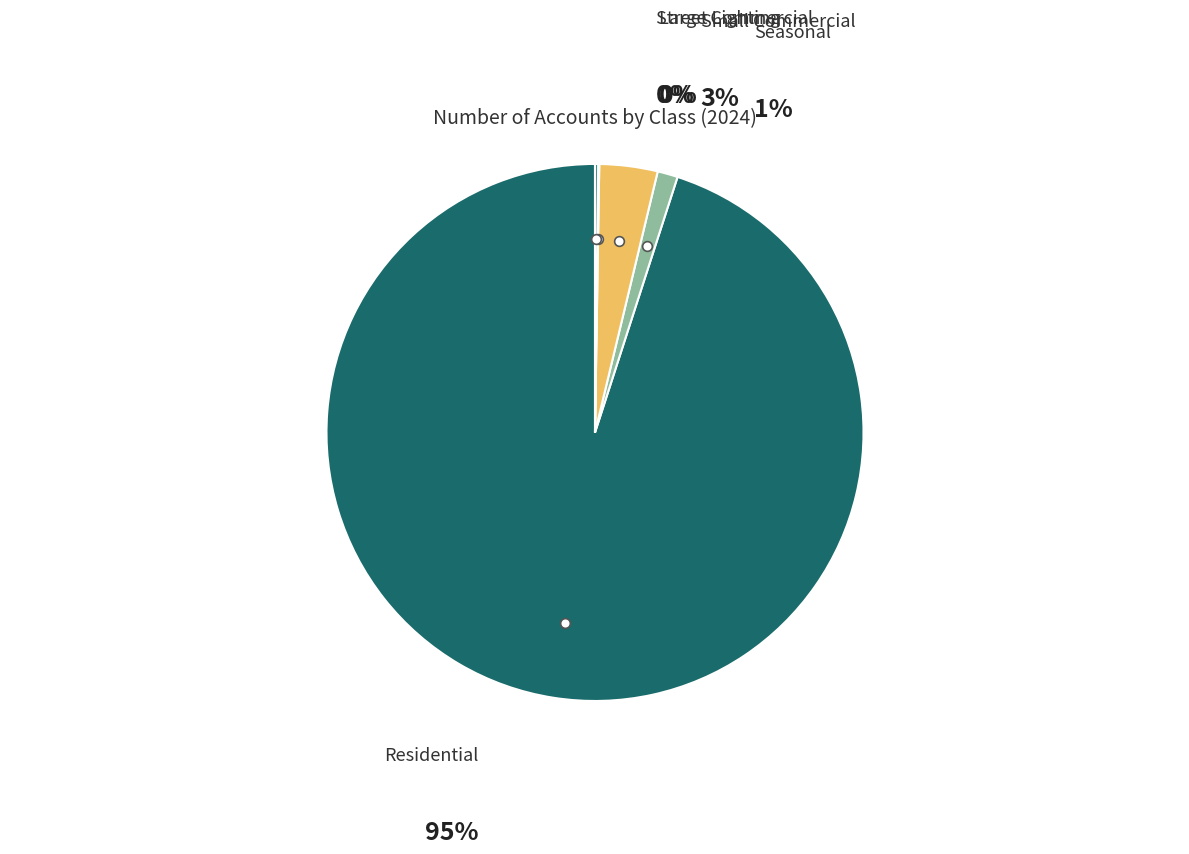

Which slice is the largest?

Residential